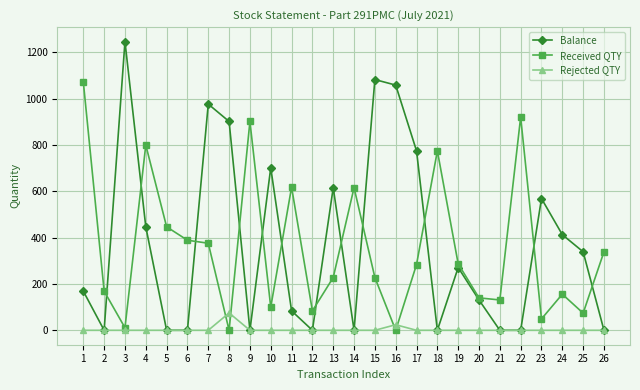

What are all the series names shown in the legend?

Balance, Received QTY, Rejected QTY